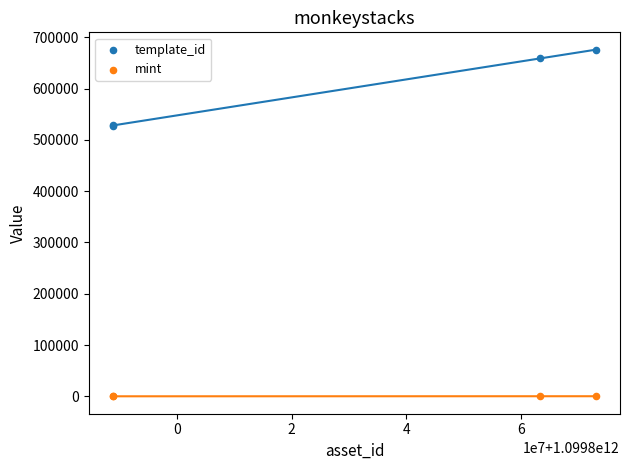

Which series has the widest spread of Y values?

template_id